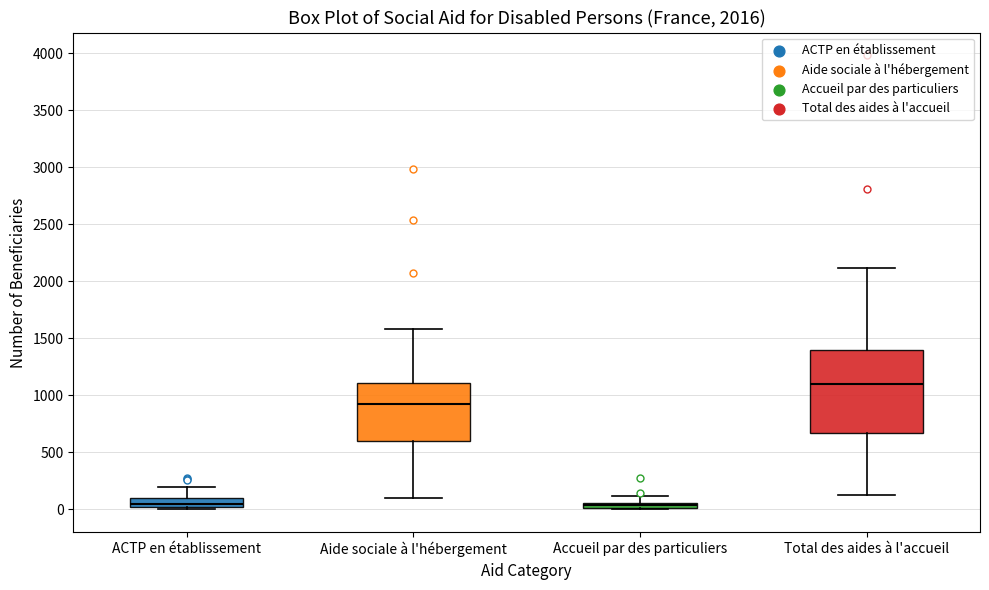

Which box has the highest median line?

Total des aides à l'accueil